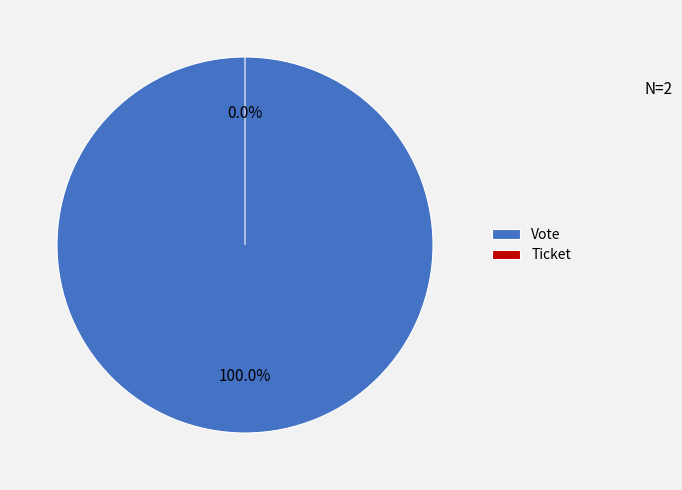

The Ticket slice represents 0% of the pie. True or false?

True